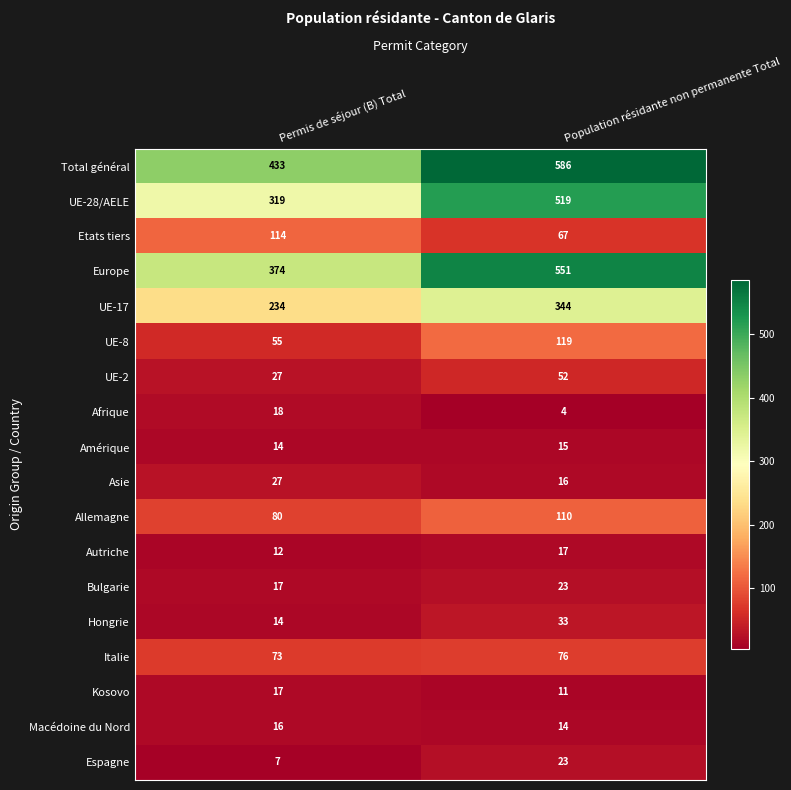

What is the difference between the maximum and minimum values in the UE-17 series?

110